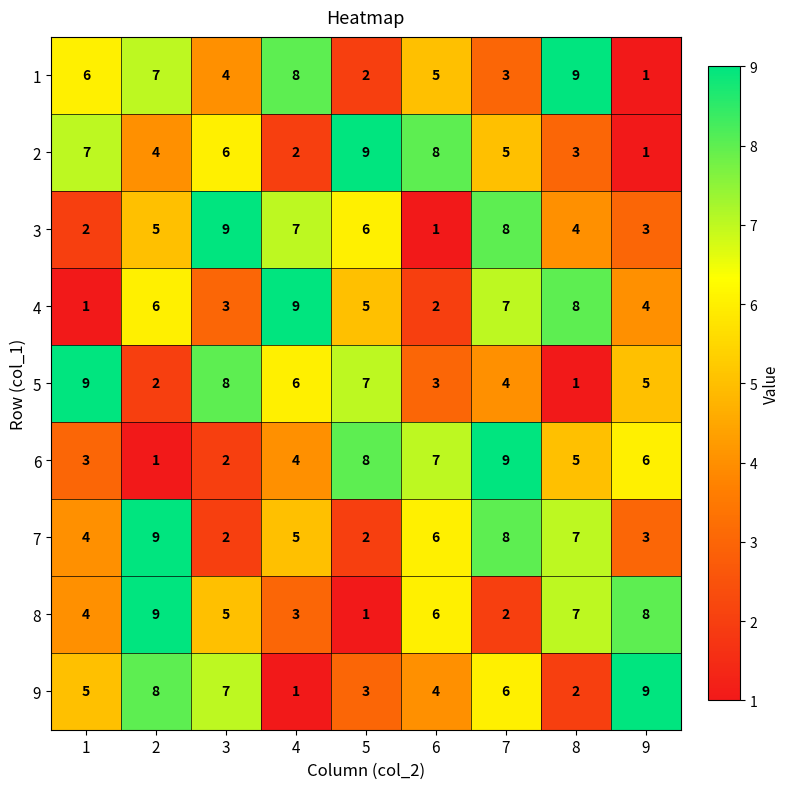

At how many categories does at least one series exceed 1?

9